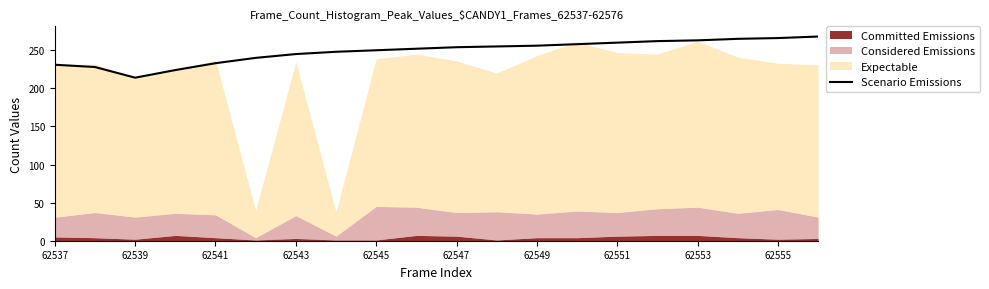

What is the highest value of the Scenario Emissions series?

268